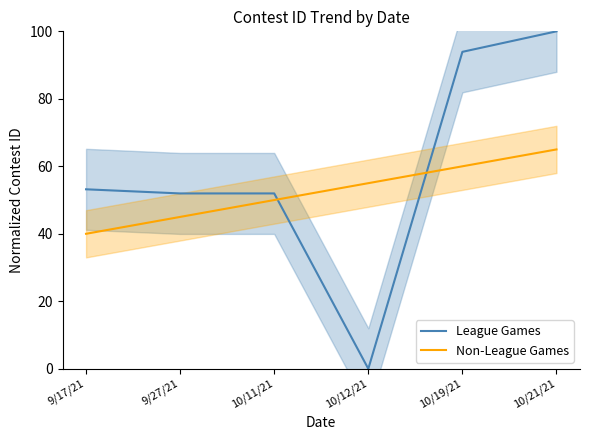

At which label is Non-League Games closest to 52?

10/11/21